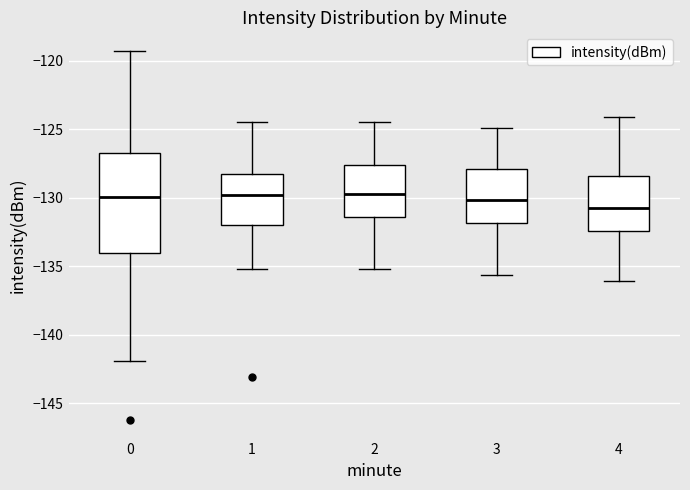

Where does the lower whisker of the box at x = 1 end on the y-axis? The values are not printed on the chart, so give them approximately, as read against the axis.

-135.0